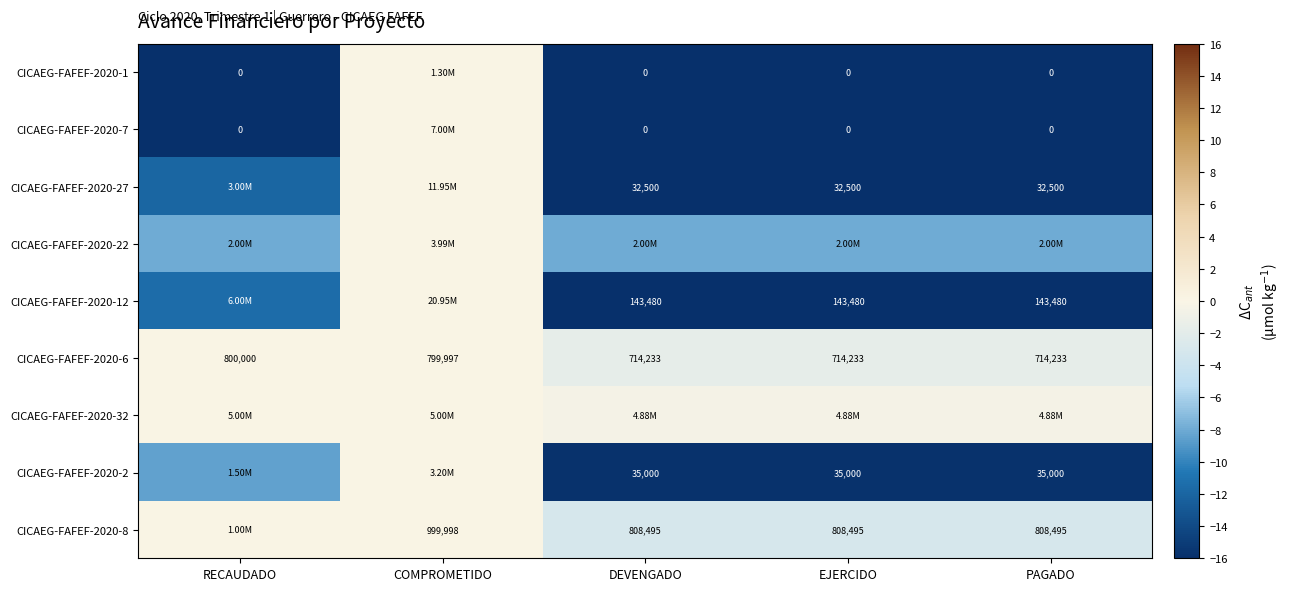

At which label is CICAEG-FAFEF-2020-6 closest to 757116?

COMPROMETIDO